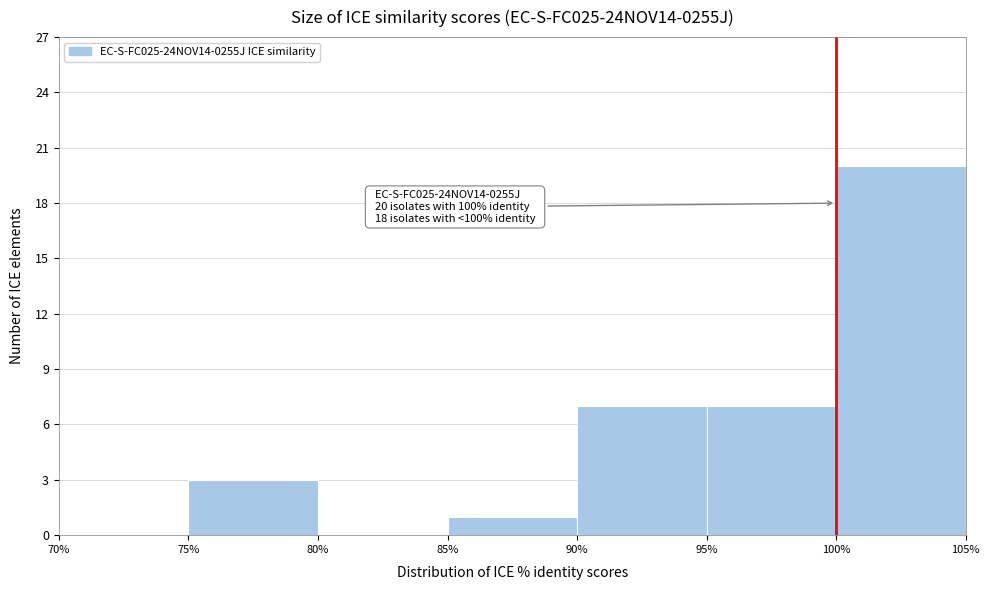

Which range on the x-axis has the tallest bar?

100% to 105%